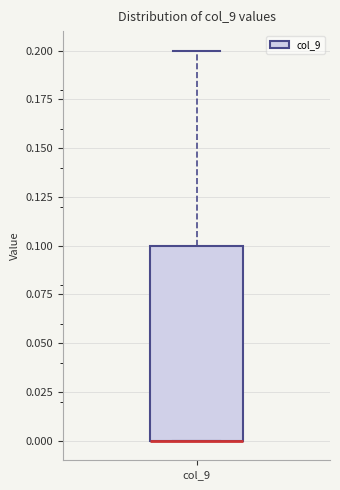

Transcribe this box plot: give where the median line is, the range the box spans, and where the two whiskers end, as read against the y-axis. The values are not printed on the chart, so give them approximately, as read against the axis.

median 0.0 (drawn on the box's lower edge), box 0.0 to 0.1, whiskers 0.0 to 0.2